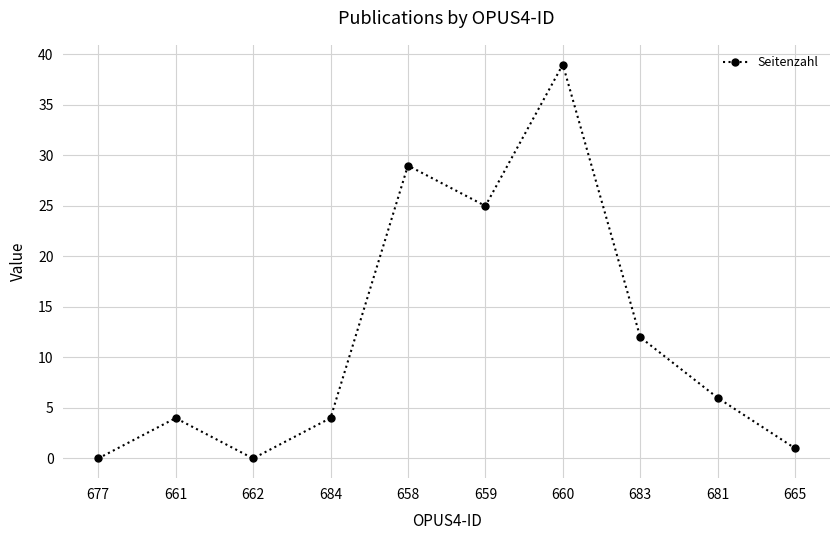

What is the value of the 7th point from the left?

39